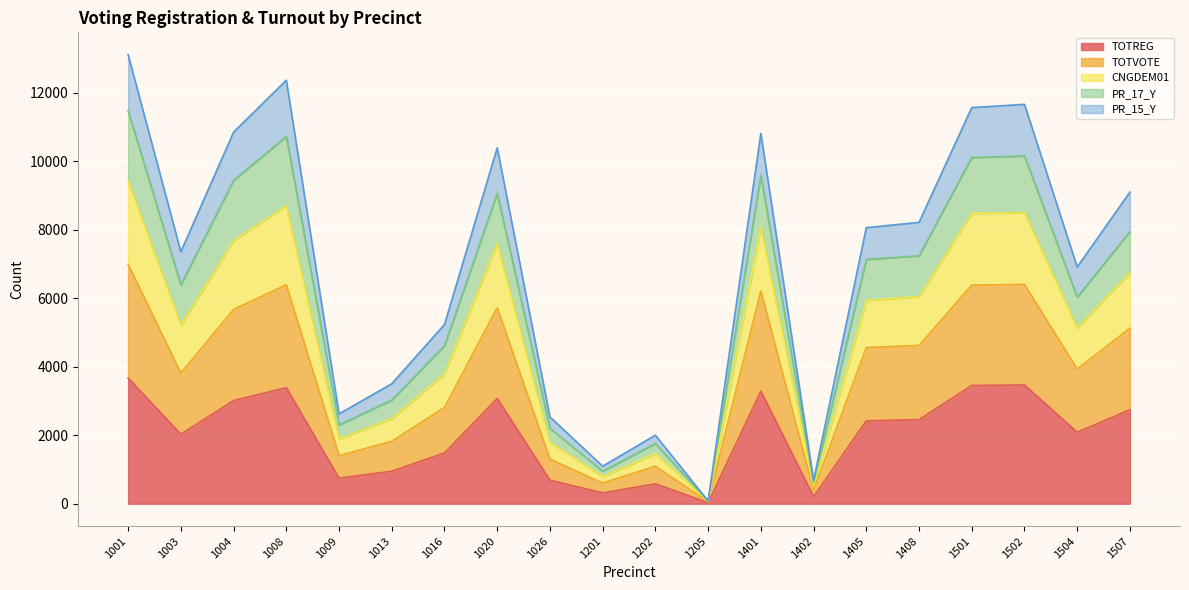

What is the average value of the TOTREG series?

2004